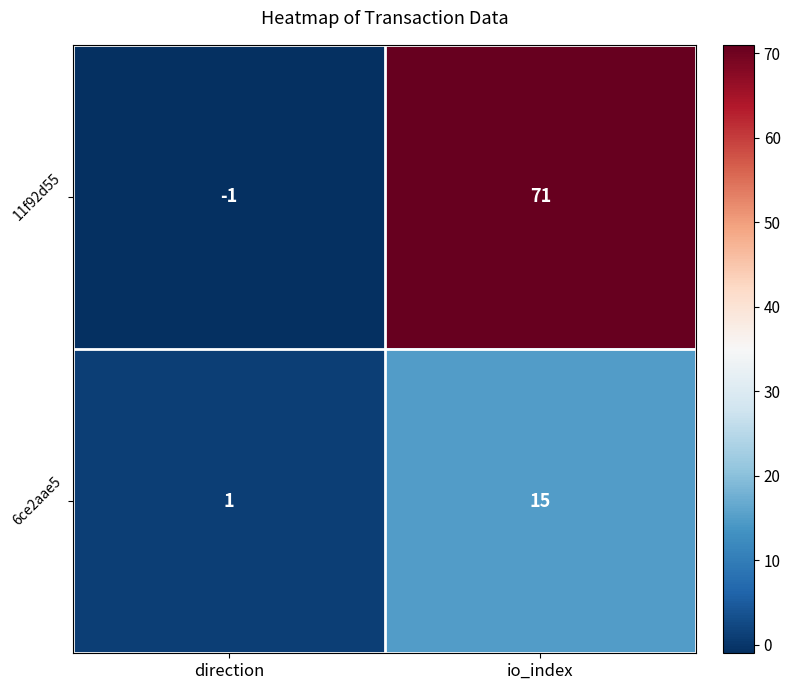

Which label corresponds to the smallest value in the chart?

direction